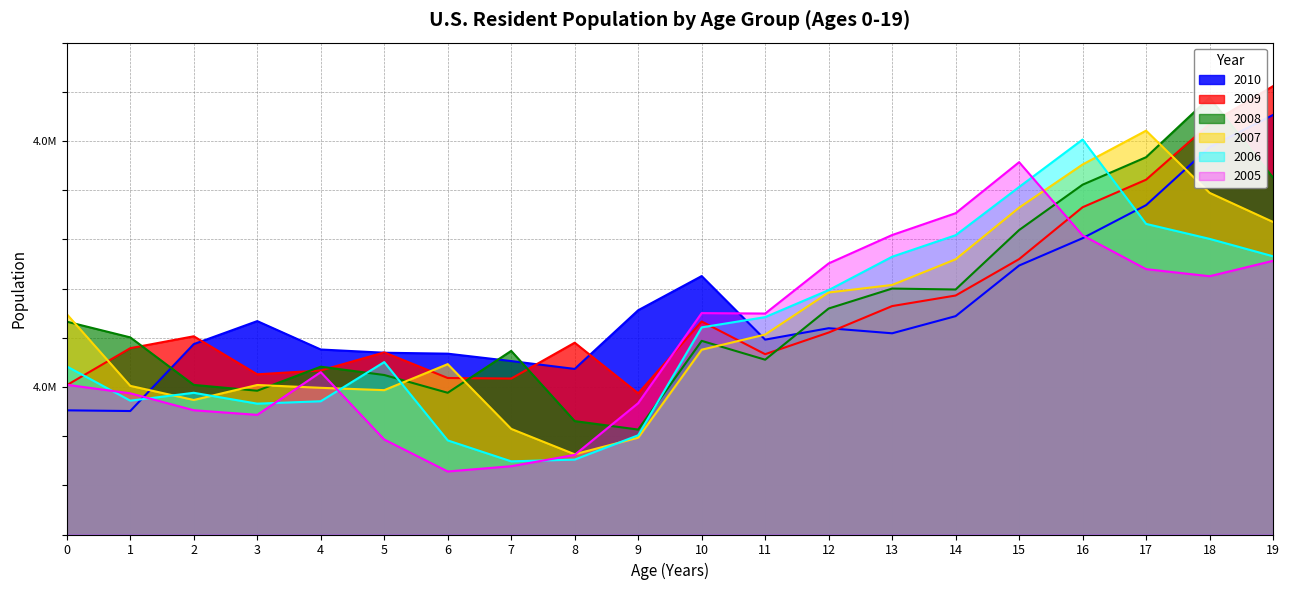

Where is 2008 nearest to the value 4250738?

13